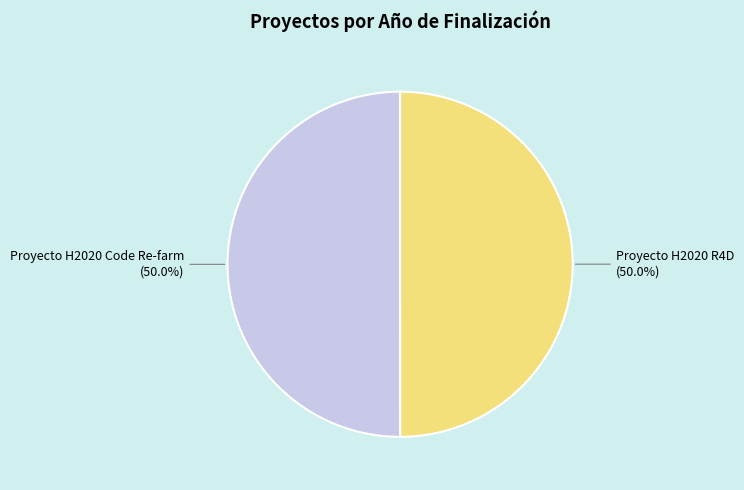

Is the sum of Proyecto H2020 Code Re-farm and Proyecto H2020 R4D greater than half?

Yes